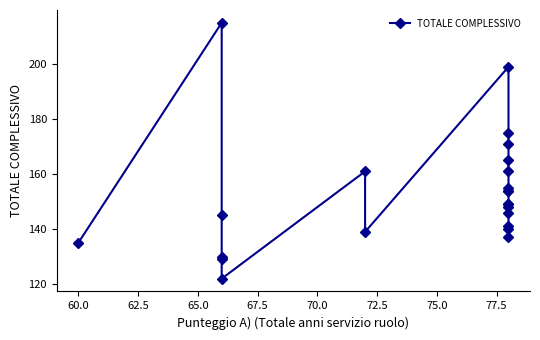

Is it true that the value at 21 is 72?

False